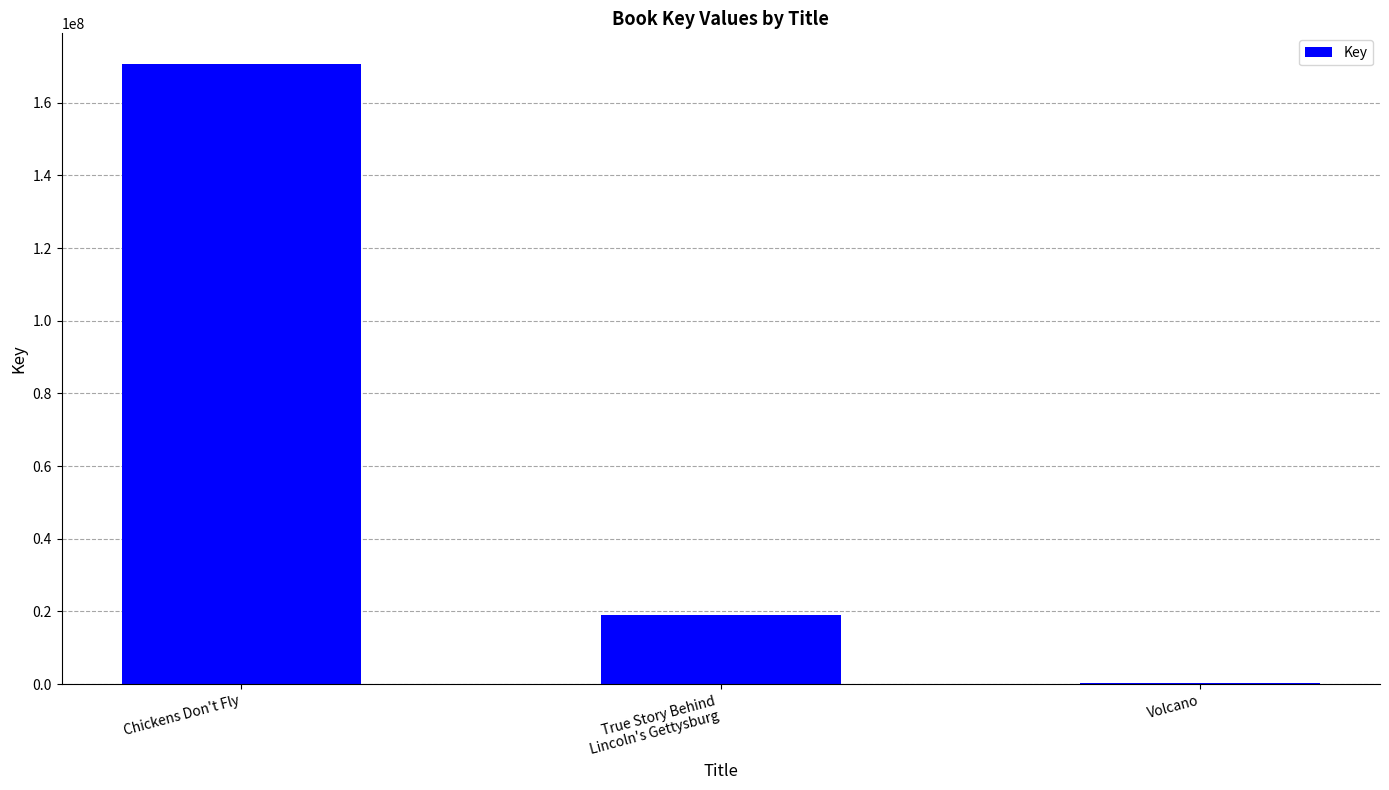

What is the difference between the values at True Story Behind
Lincoln's Gettysburg and Chickens Don't Fly?

151620708